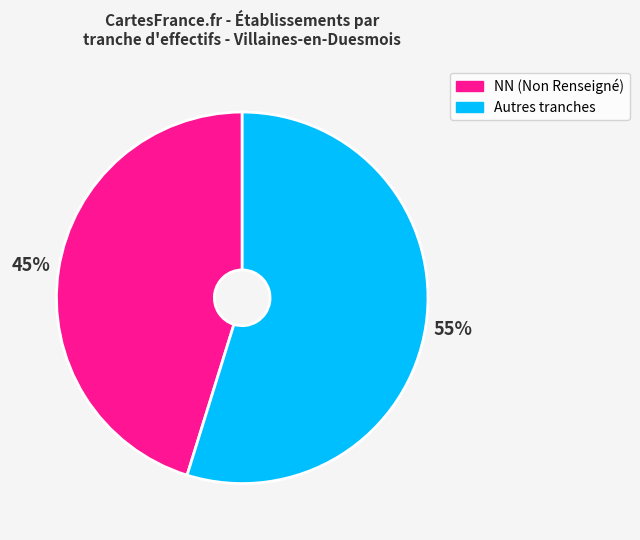

To the nearest percent, what portion does NN (Non Renseigné) represent?

45%